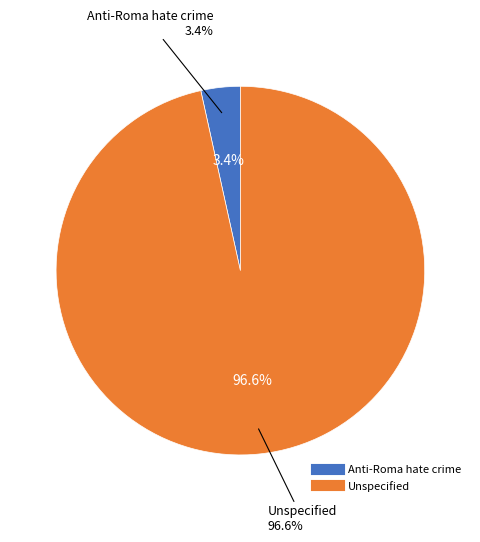

Which slice represents more than half of the pie?

Unspecified